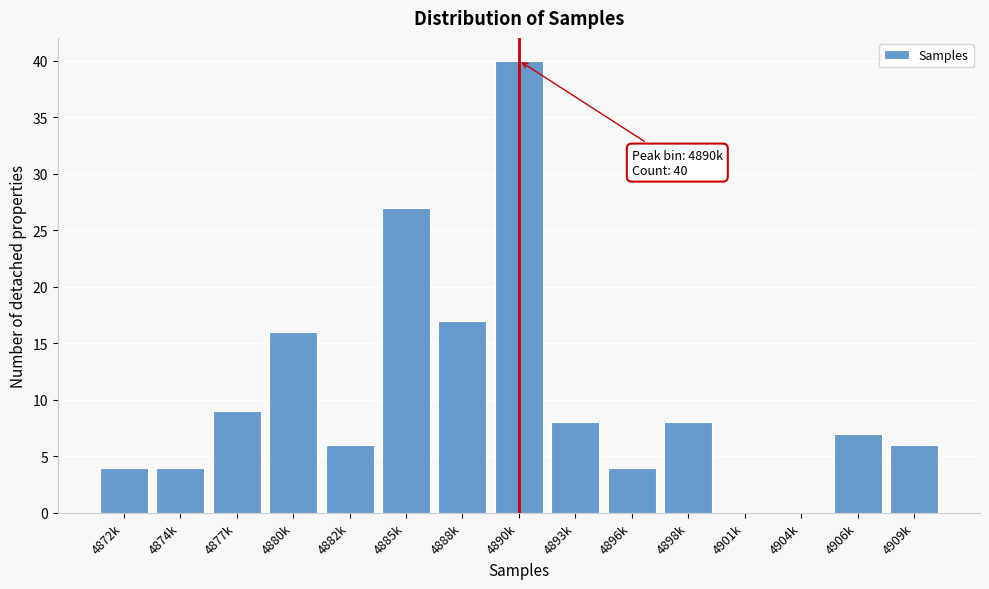

Reading left to right, what are all the values shown in this chart?

4872k=4	4874k=4	4877k=9	4880k=16	4882k=6	4885k=27	4888k=17	4890k=40	4893k=8	4896k=4	4898k=8	4901k=0	4904k=0	4906k=7	4909k=6